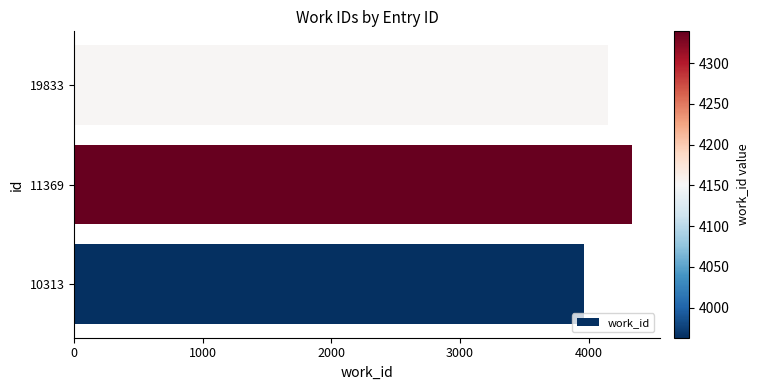

Rank the categories by value from lowest to highest.

10313, 19833, 11369